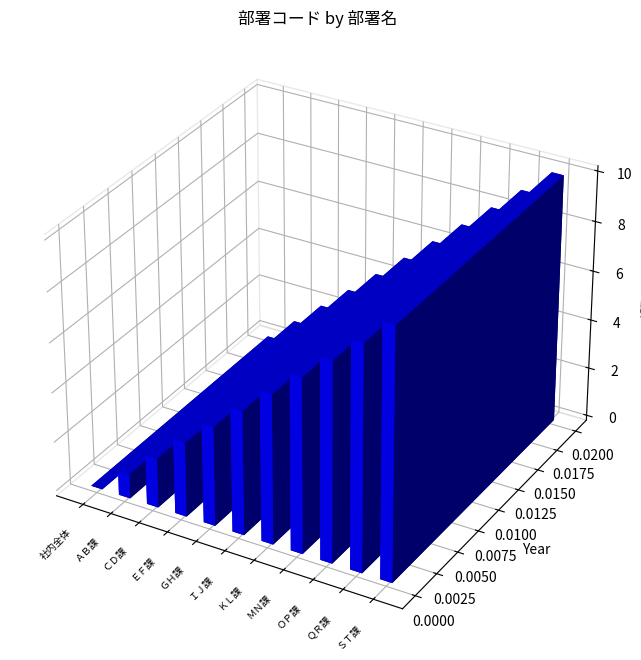

What is the change in value from ＭＮ課 to ＯＰ課?

+1